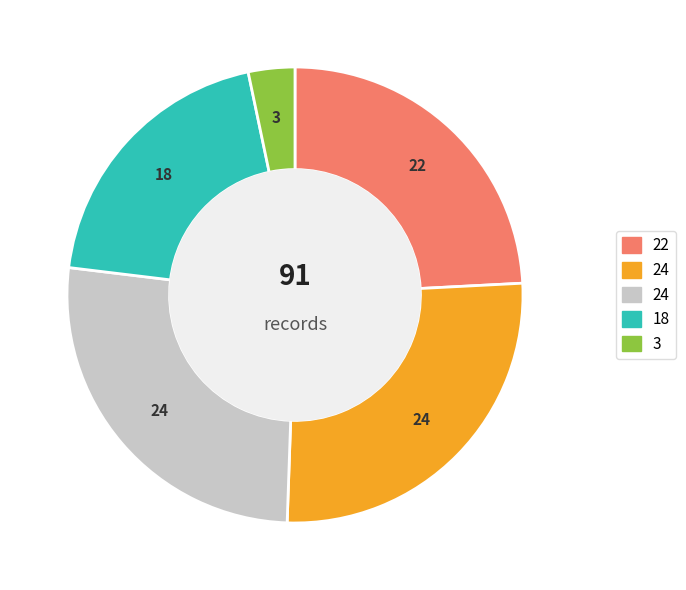

Is there any slice that represents more than half of the pie?

No